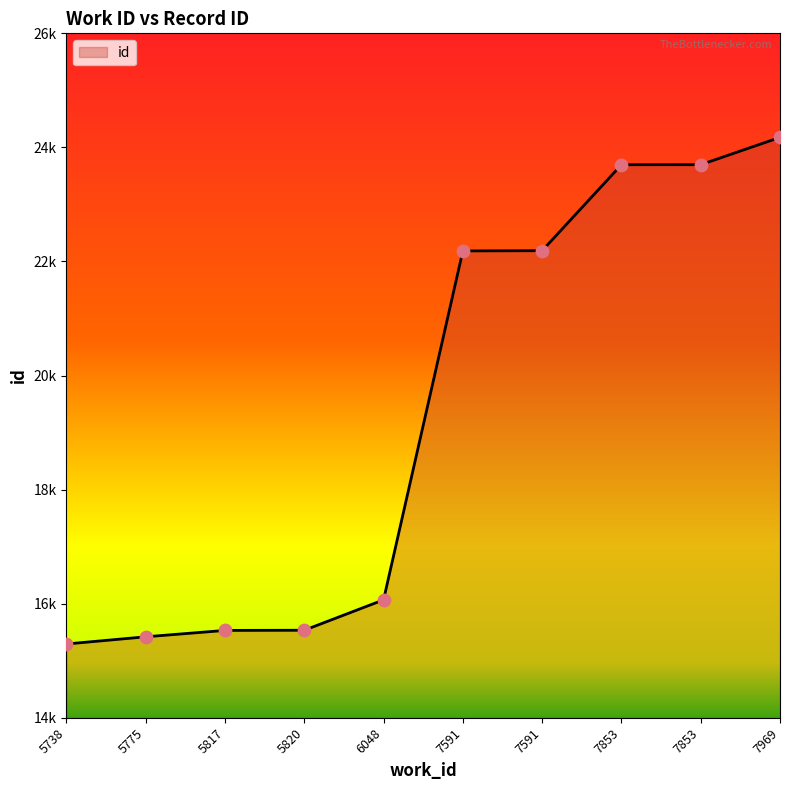

Is this an area chart (filled region under the line)?

Yes